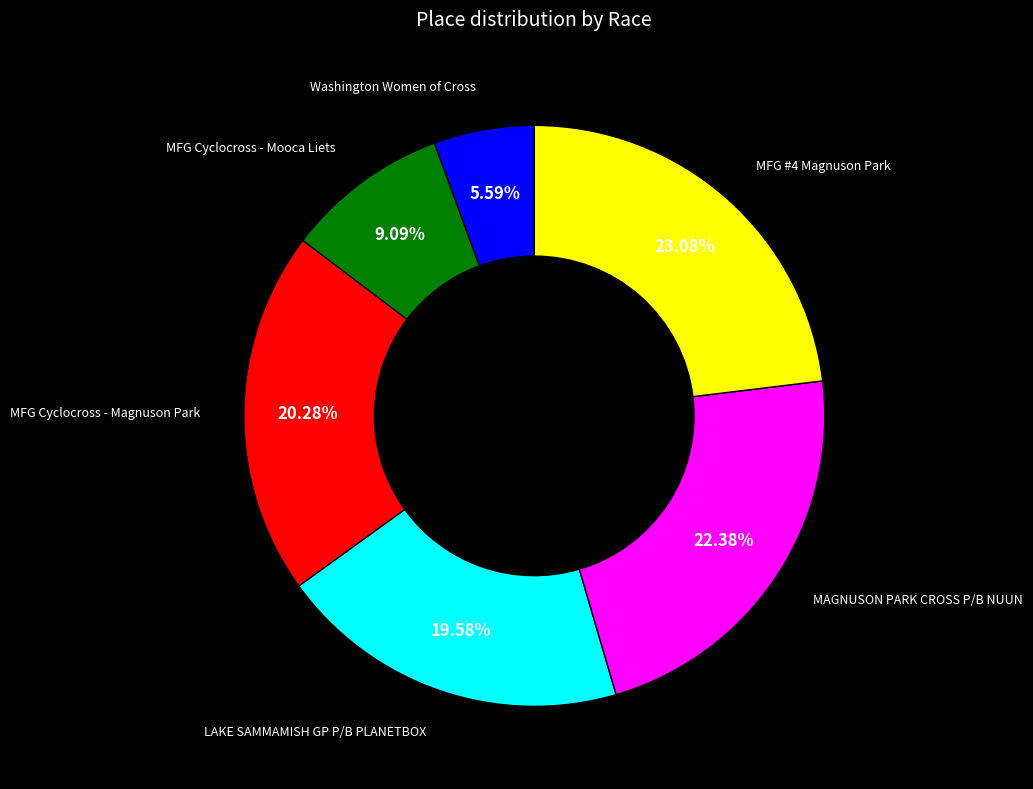

Rank the categories by value from lowest to highest.

Washington Women of Cross, MFG Cyclocross - Mooca Liets, LAKE SAMMAMISH GP P/B PLANETBOX, MFG Cyclocross - Magnuson Park, MAGNUSON PARK CROSS P/B NUUN, MFG #4 Magnuson Park